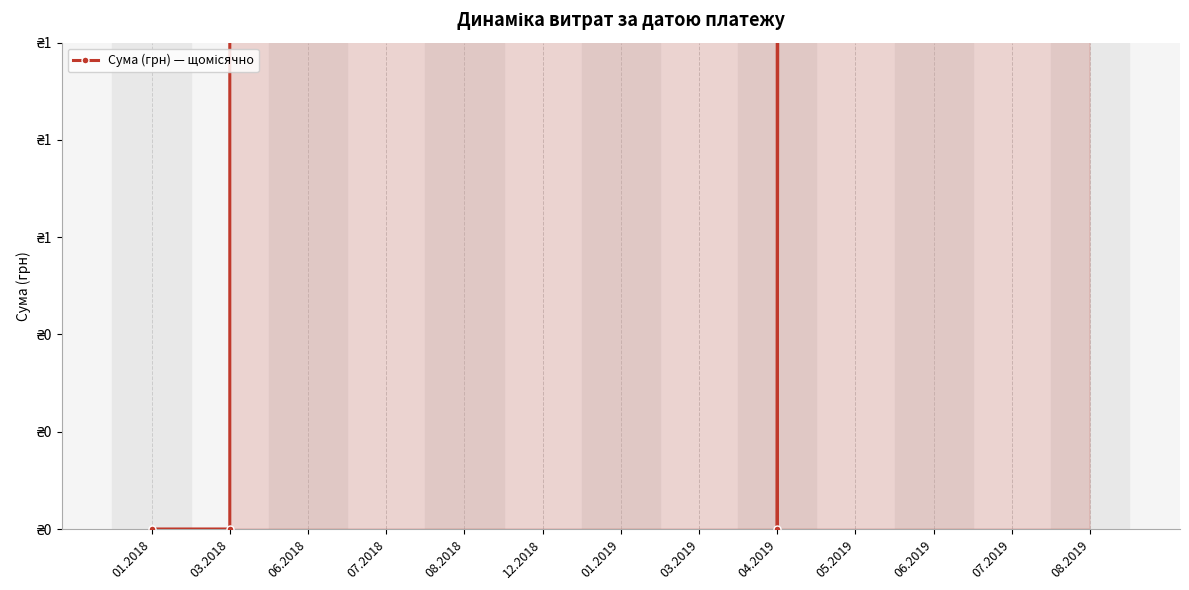

How many values are above zero?

10